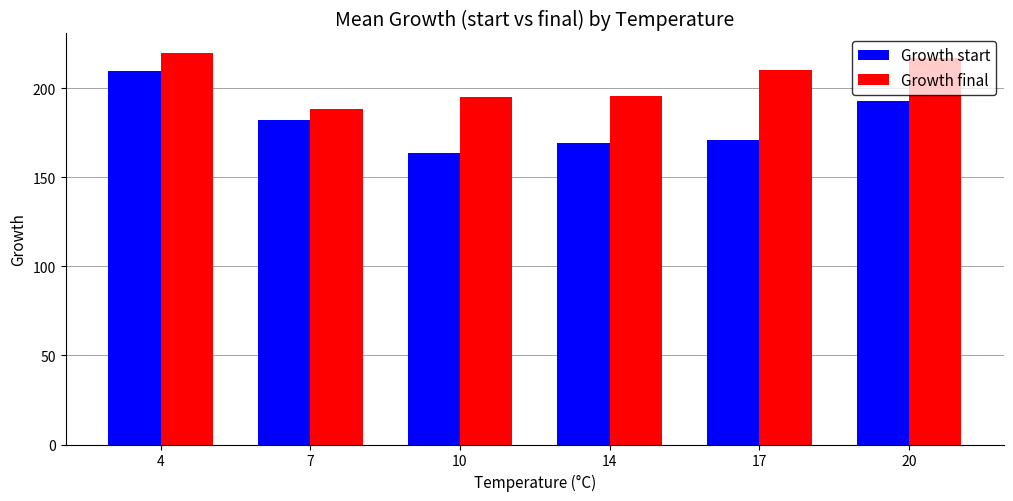

Which label corresponds to the smallest value in the chart?

10